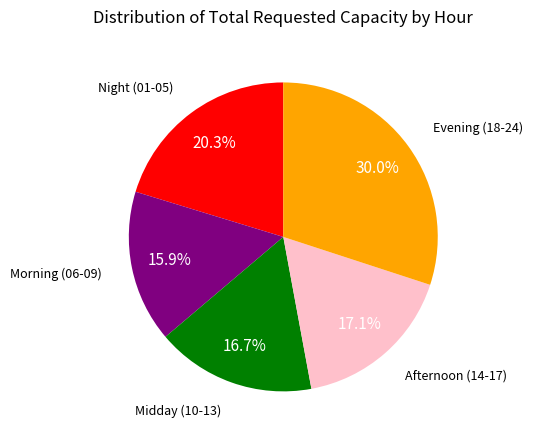

Is there any slice that represents more than half of the pie?

No